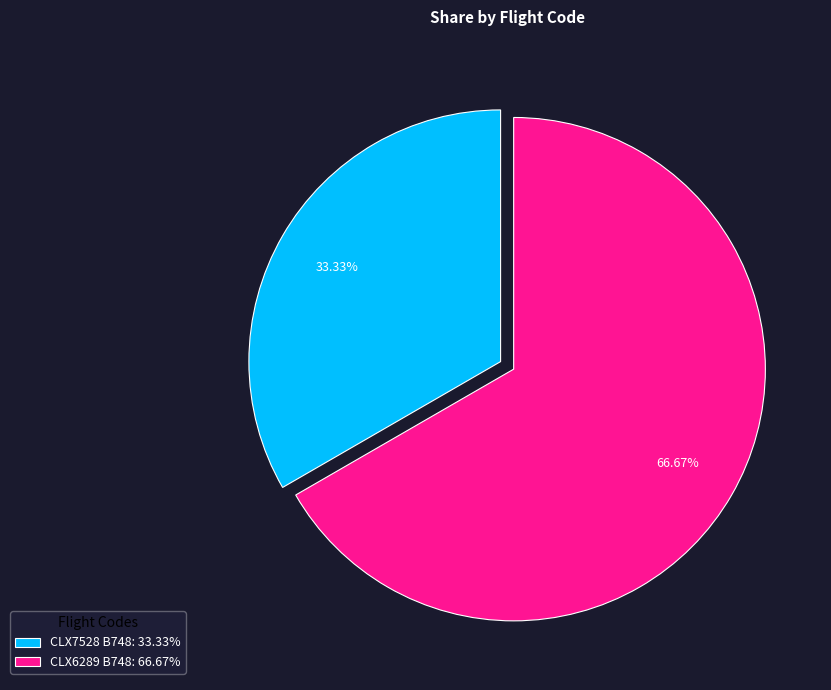

What is the largest slice in the pie chart?

CLX6289 B748